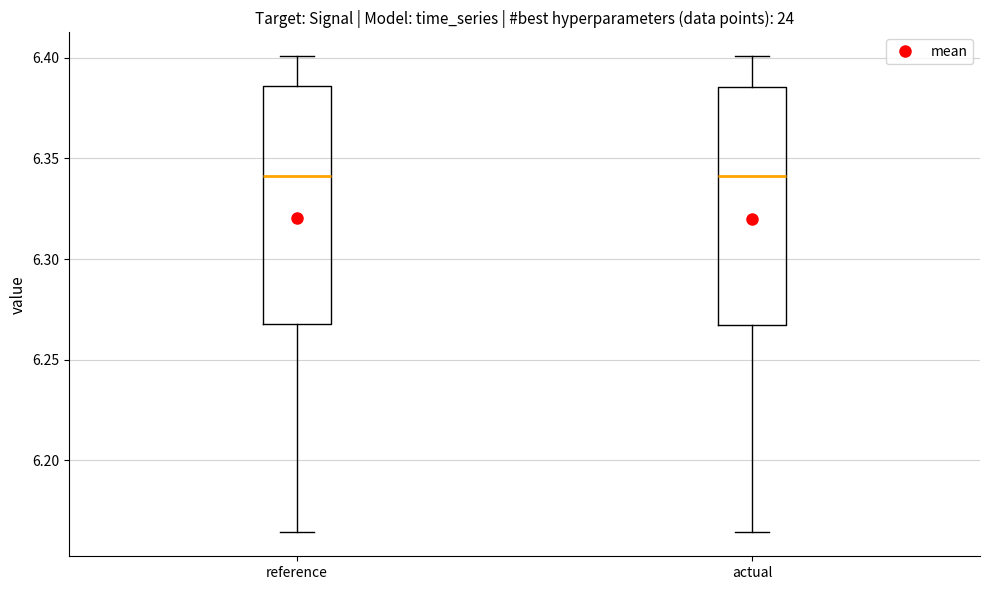

Reading left to right, transcribe this box plot: for each box, give where its median line is, the range the box spans, and where its two whiskers end, as read against the y-axis. The values are not printed on the chart, so give them approximately, as read against the axis.

reference: median 6.340, box 6.265 to 6.385, whiskers 6.165 to 6.400
actual: median 6.340, box 6.265 to 6.385, whiskers 6.165 to 6.400